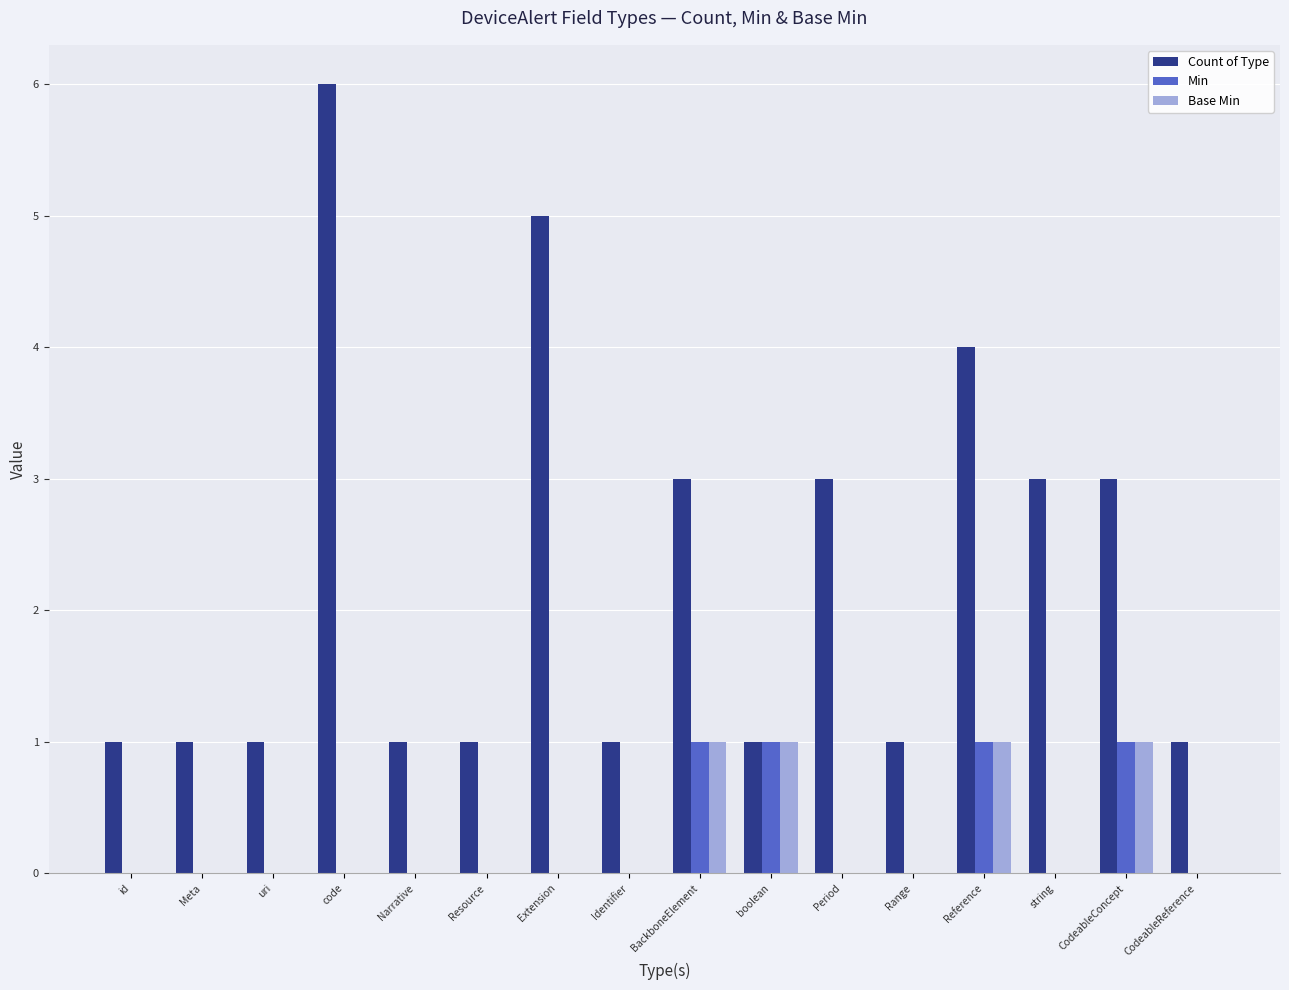

What is the sum of all Min values?

4